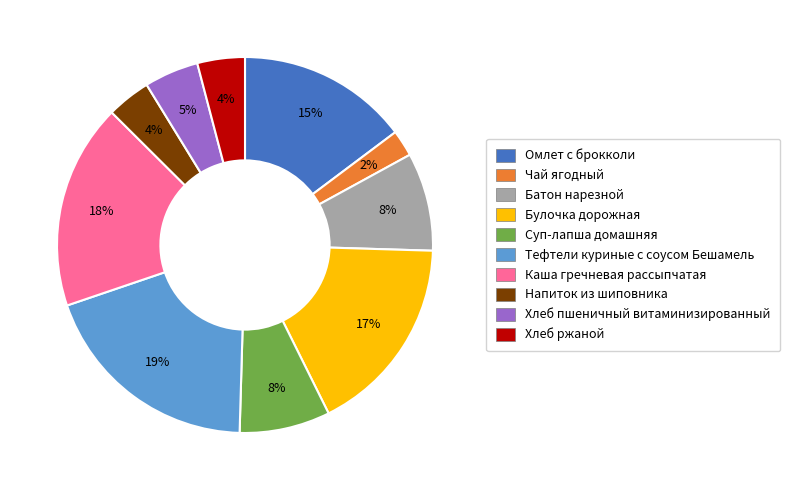

Is it true that Тефтели куриные с соусом Бешамель is 19% of the pie?

True